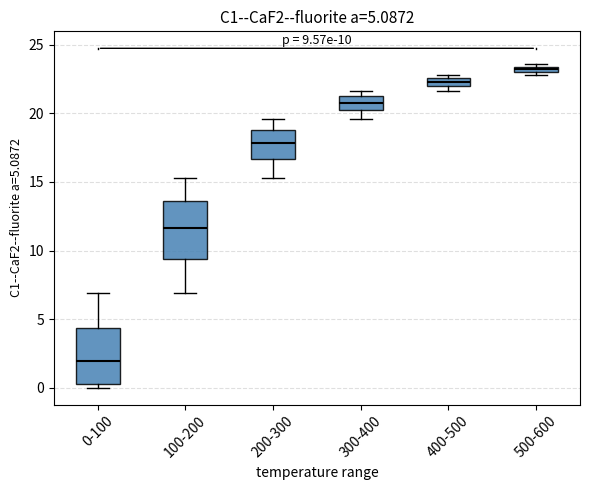

Which box has the lowest median line?

0-100